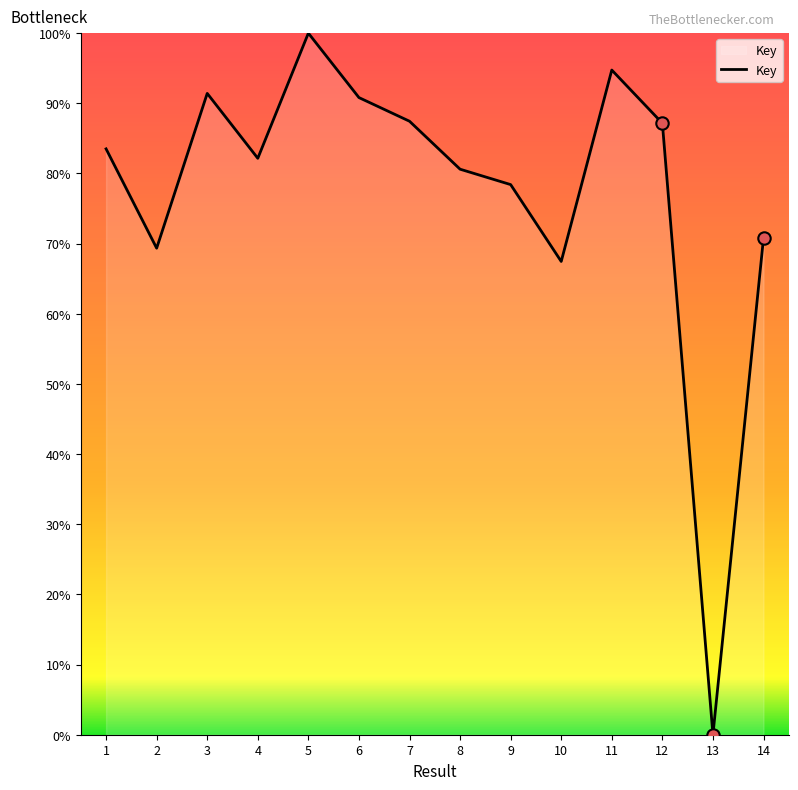

Which has a higher value, 10 or 6?

6